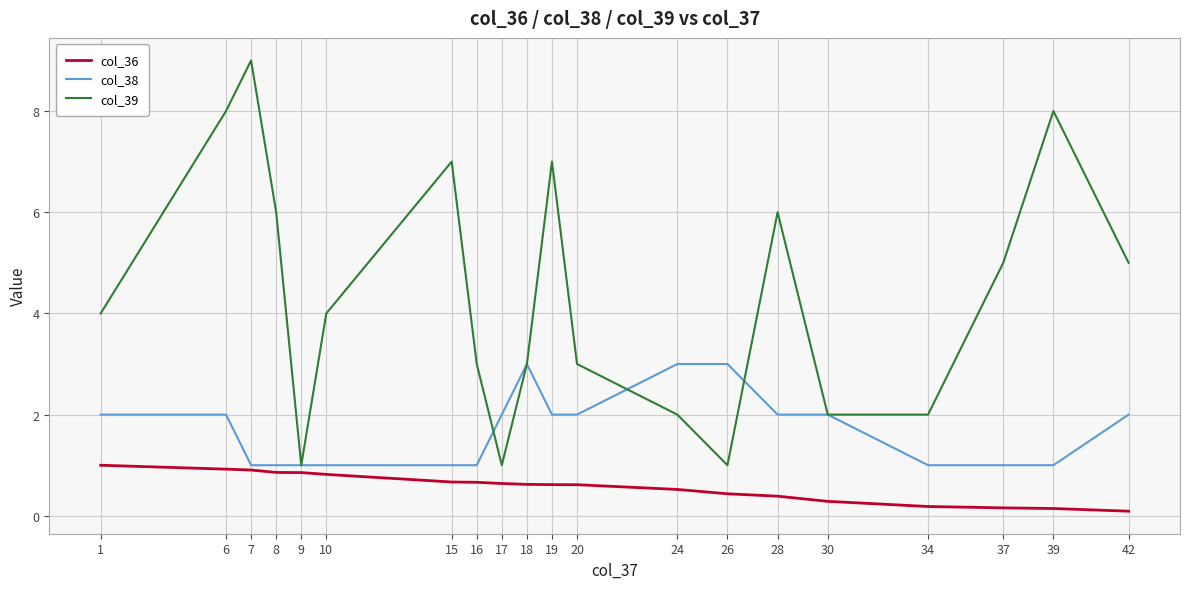

Where is the first local maximum for col_39?

7